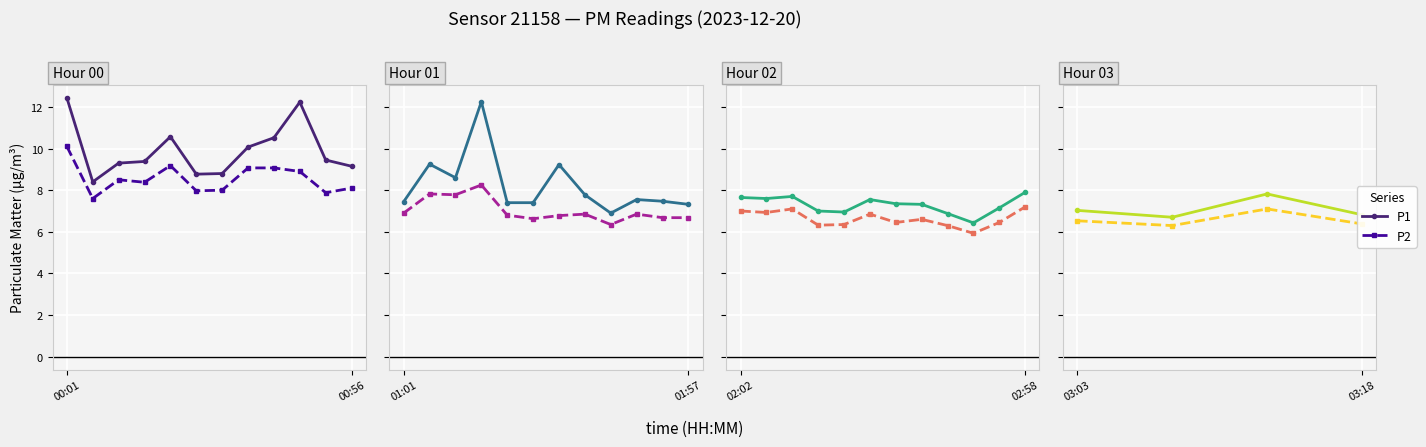

True or false: P1 has a value of 7.8 at 2.

True